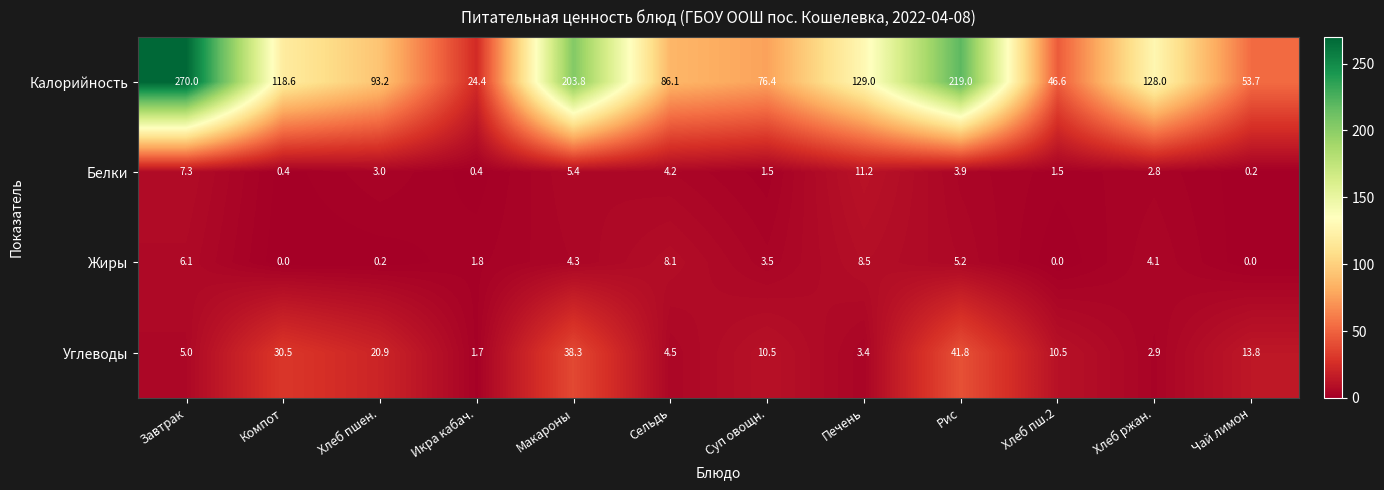

Is it true that Калорийность equals 53.7 at Чай лимон?

True